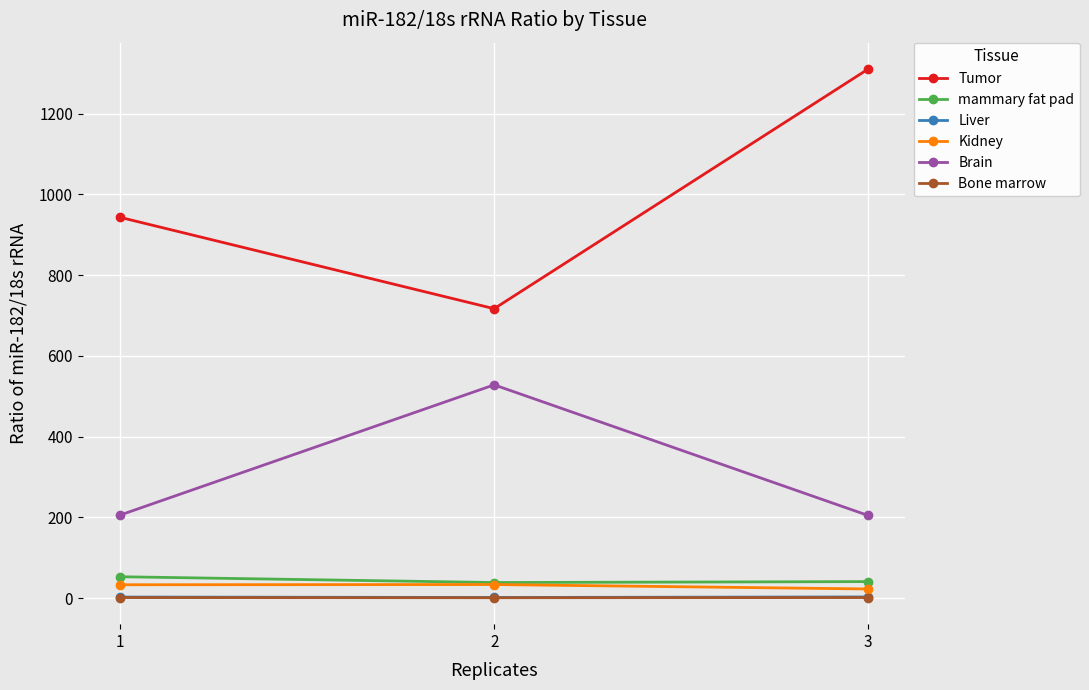

Which series has the largest total across all categories?

Tumor